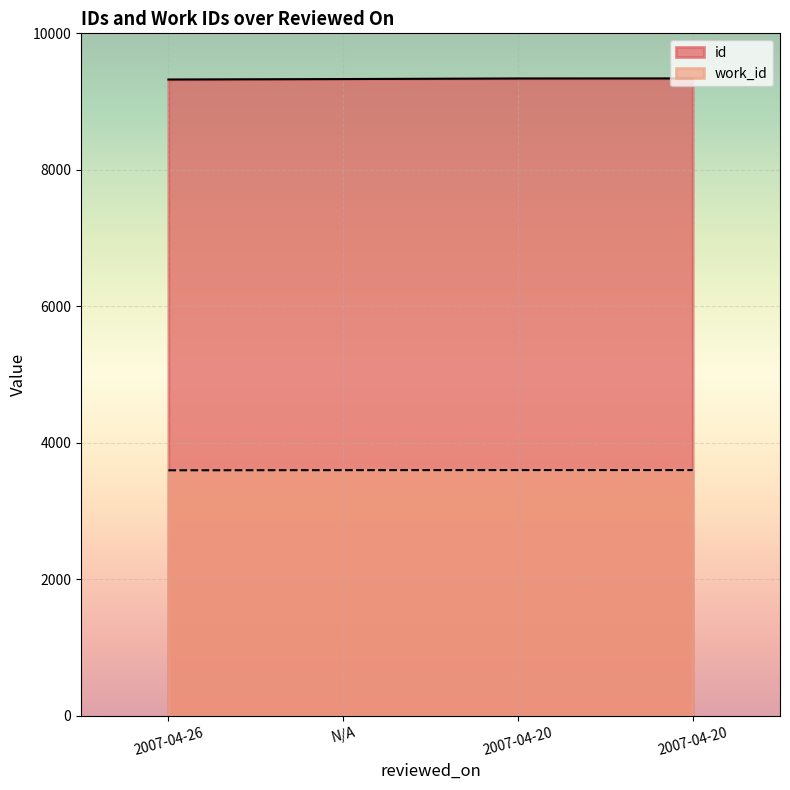

What value does the id series have at 2007-04-20, to the nearest 10?

9340